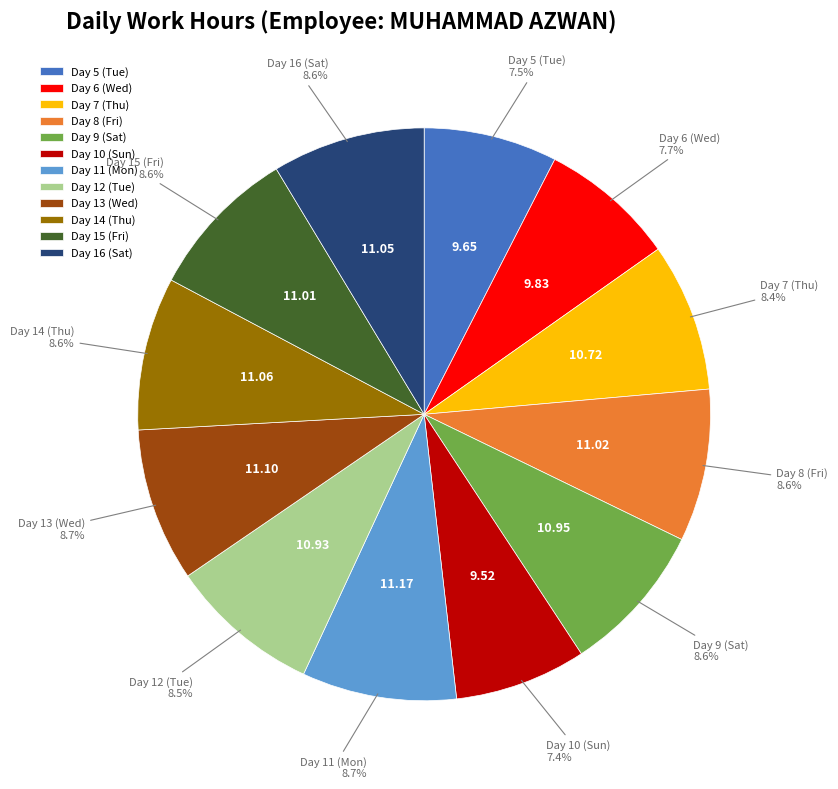

Is there a majority slice in this chart?

No